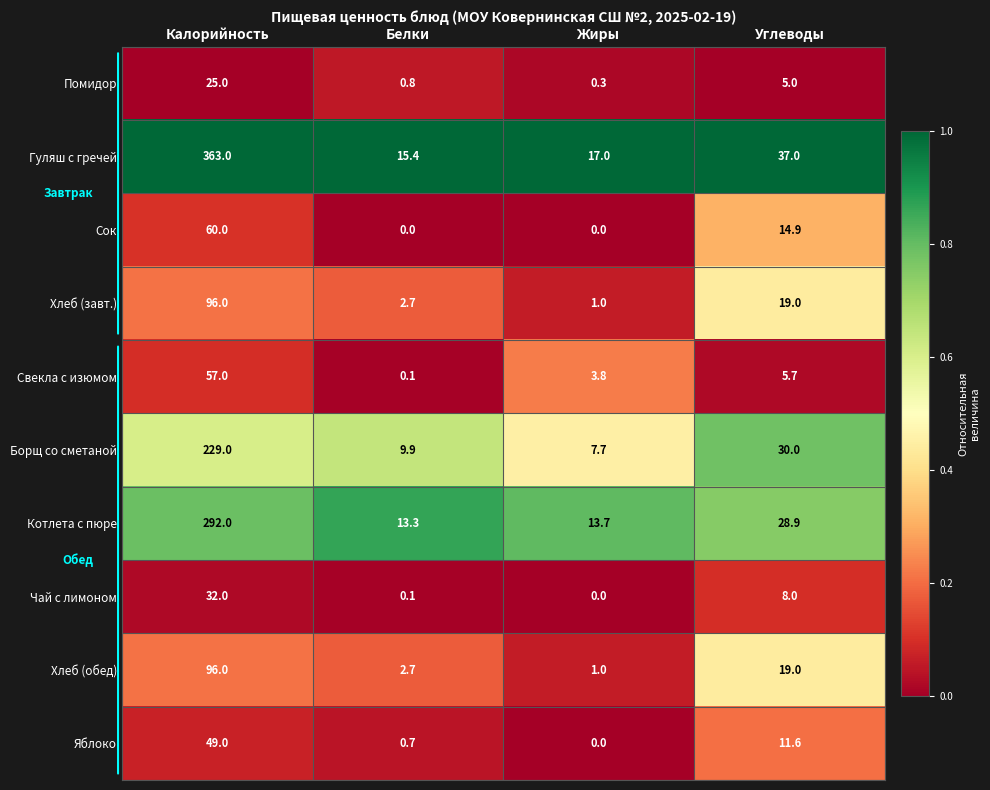

What is the total value across all series at Белки?

45.7